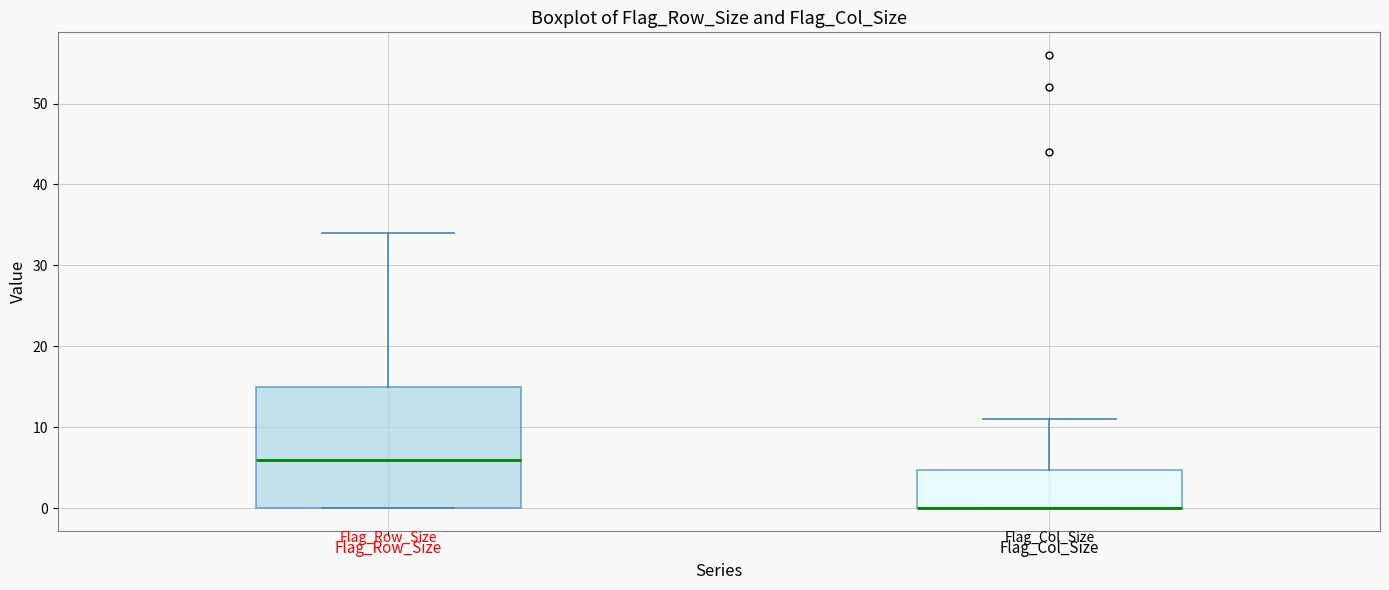

Which box is the tallest, from its lower edge to its upper edge?

Flag_Row_Size